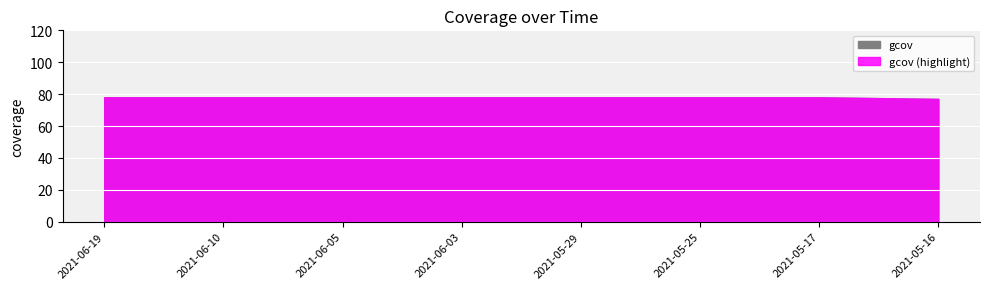

At which label is the value closest to 77?

2021-05-16